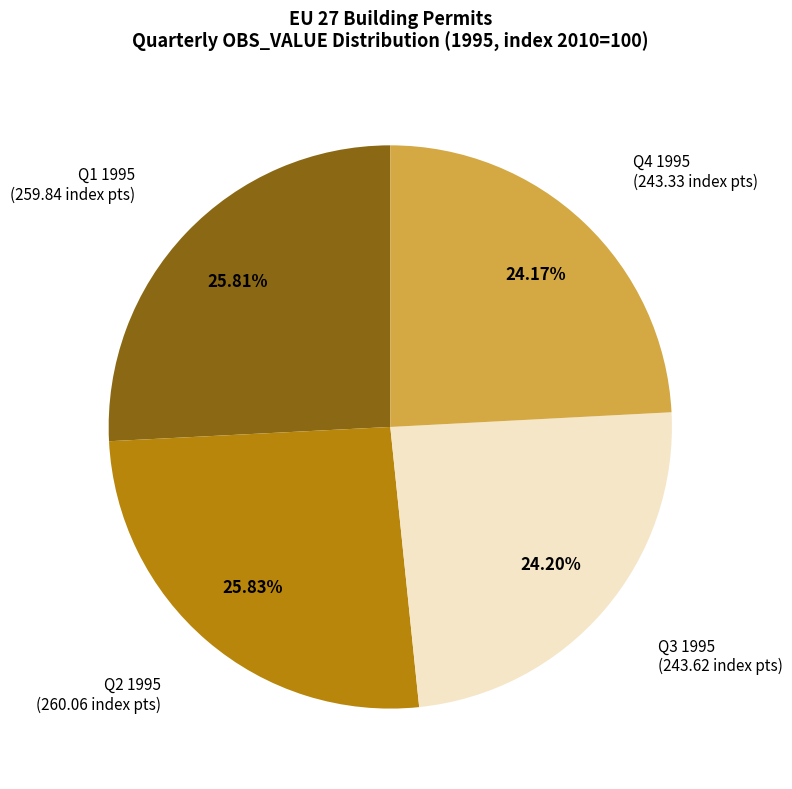

Between Q4 1995 and Q2 1995, which is larger?

Q2 1995